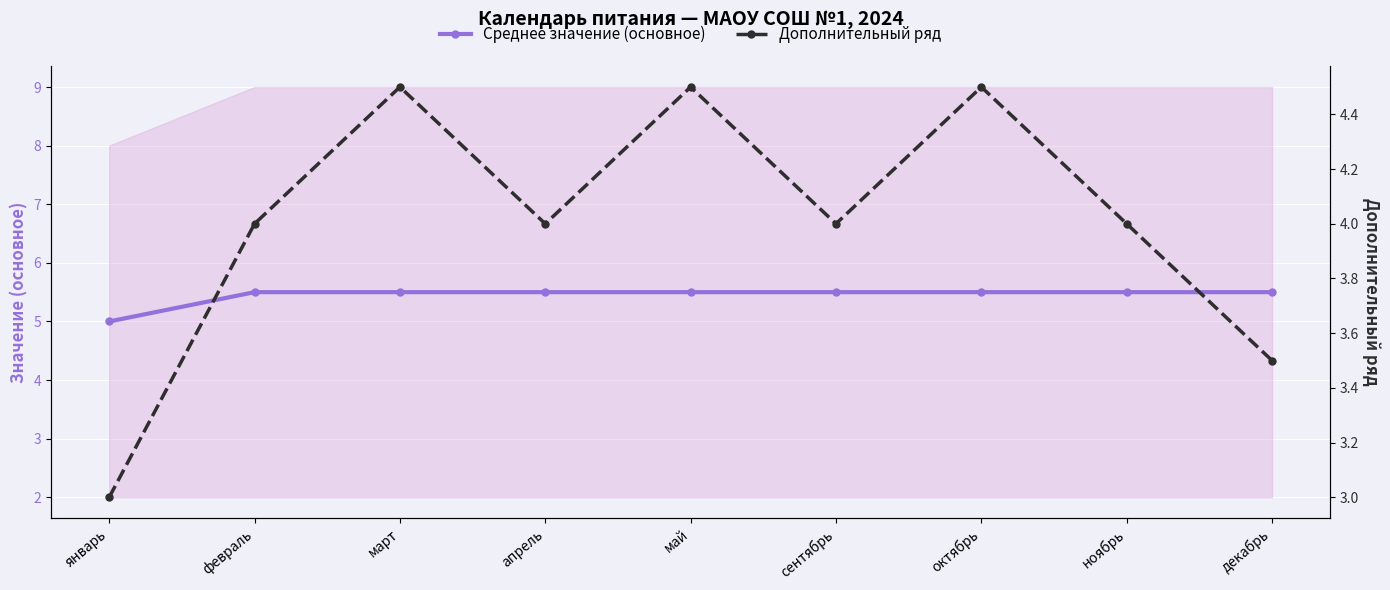

How many values in the Дополнительный ряд series are below 4?

2